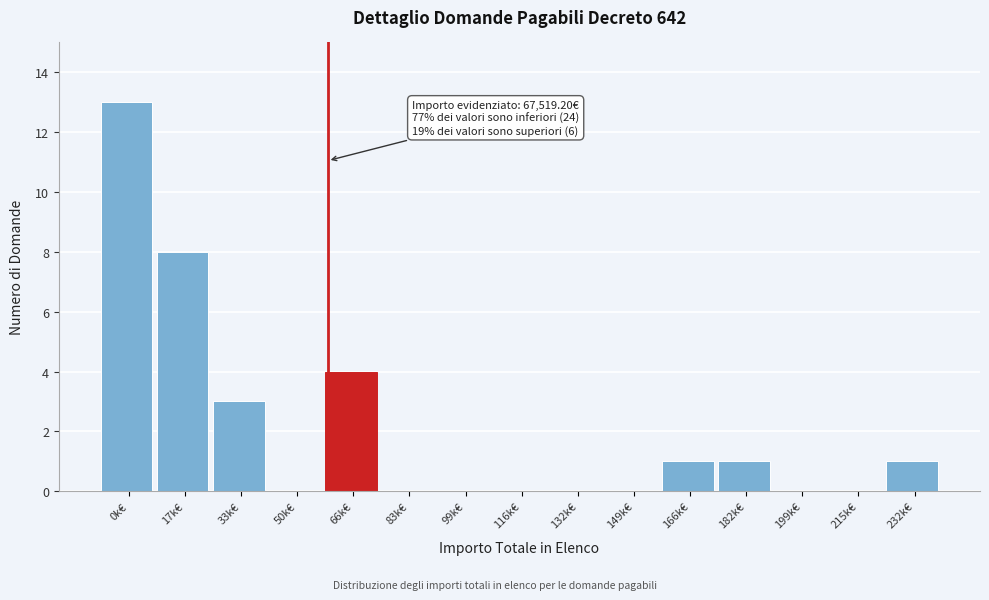

Reading left to right, list all the values displayed in this chart.

0k€=13	17k€=8	33k€=3	50k€=0	66k€=4	83k€=0	99k€=0	116k€=0	132k€=0	149k€=0	166k€=1	182k€=1	199k€=0	215k€=0	232k€=1